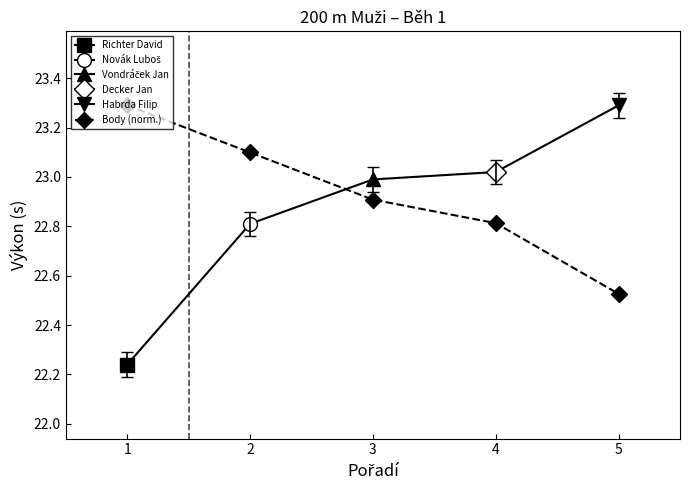

What is the difference between the values at 3 and 1?

0.4